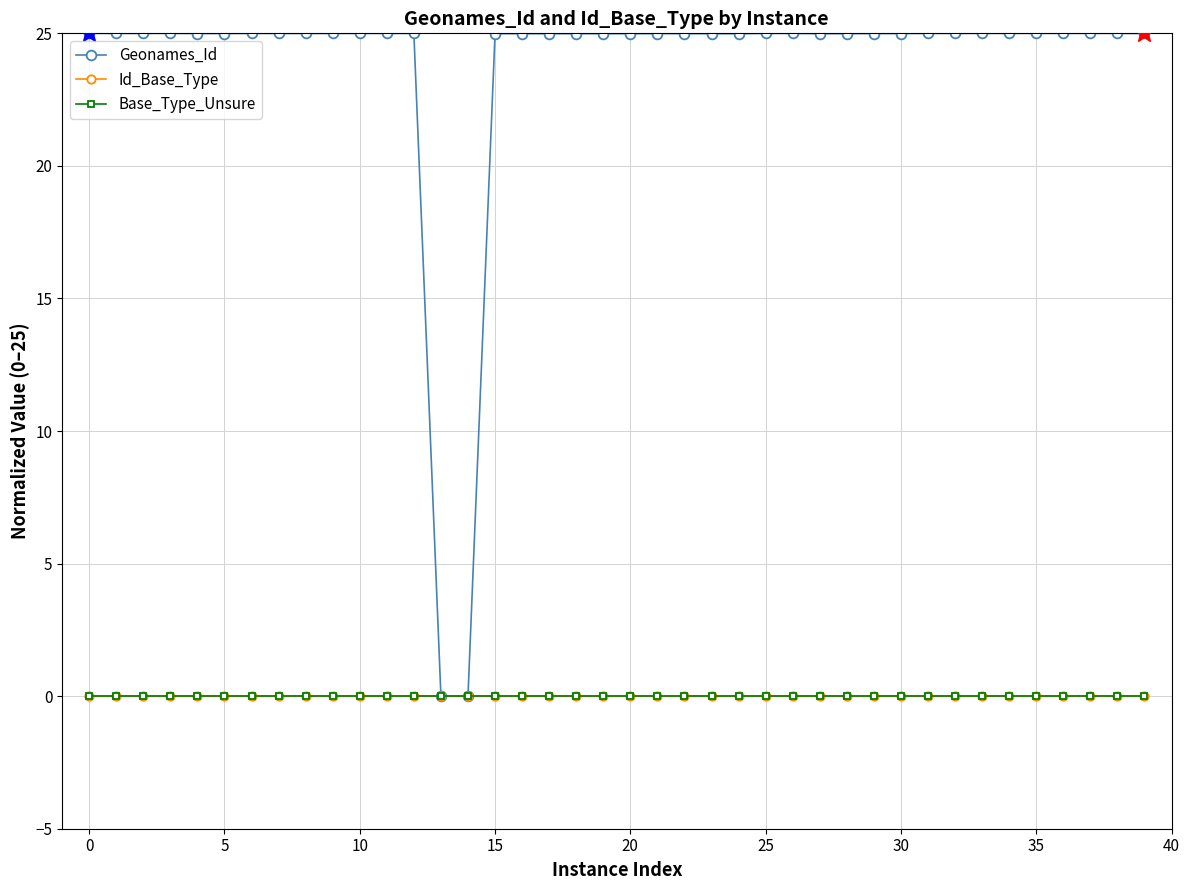

At which category is the sum across all series the highest?

10